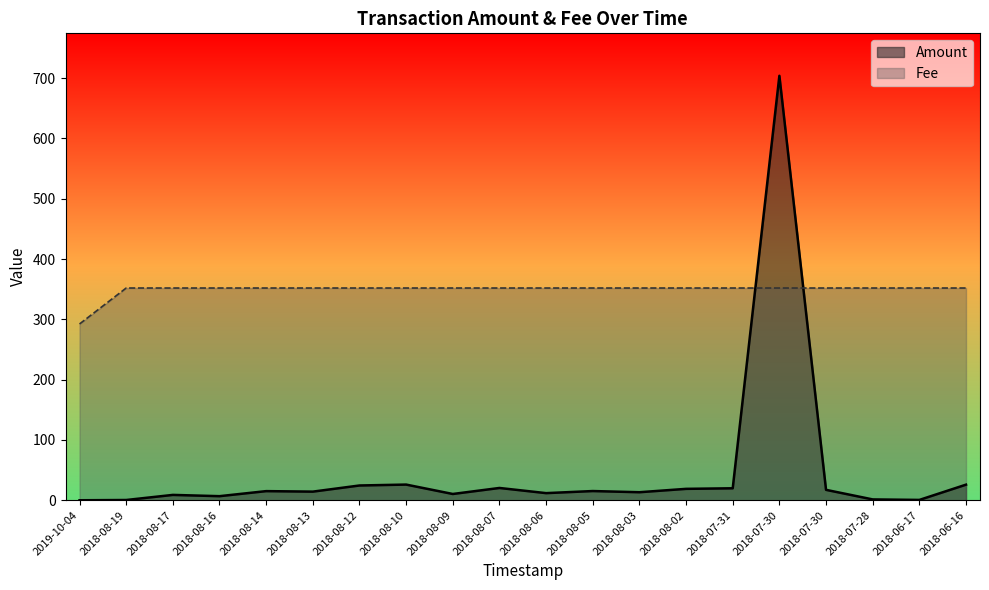

Where does the Fee series first go above 352?

2018-08-19